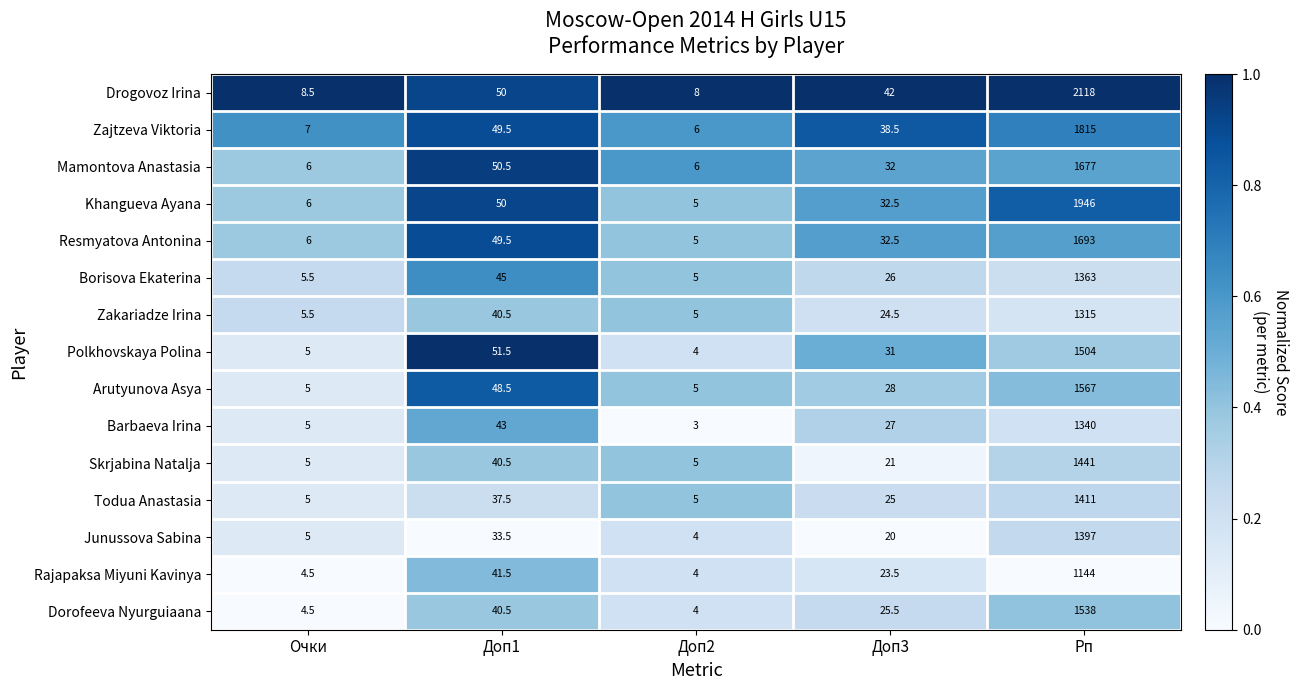

The value of Junussova Sabina at Рп is 2440.5. True or false?

False